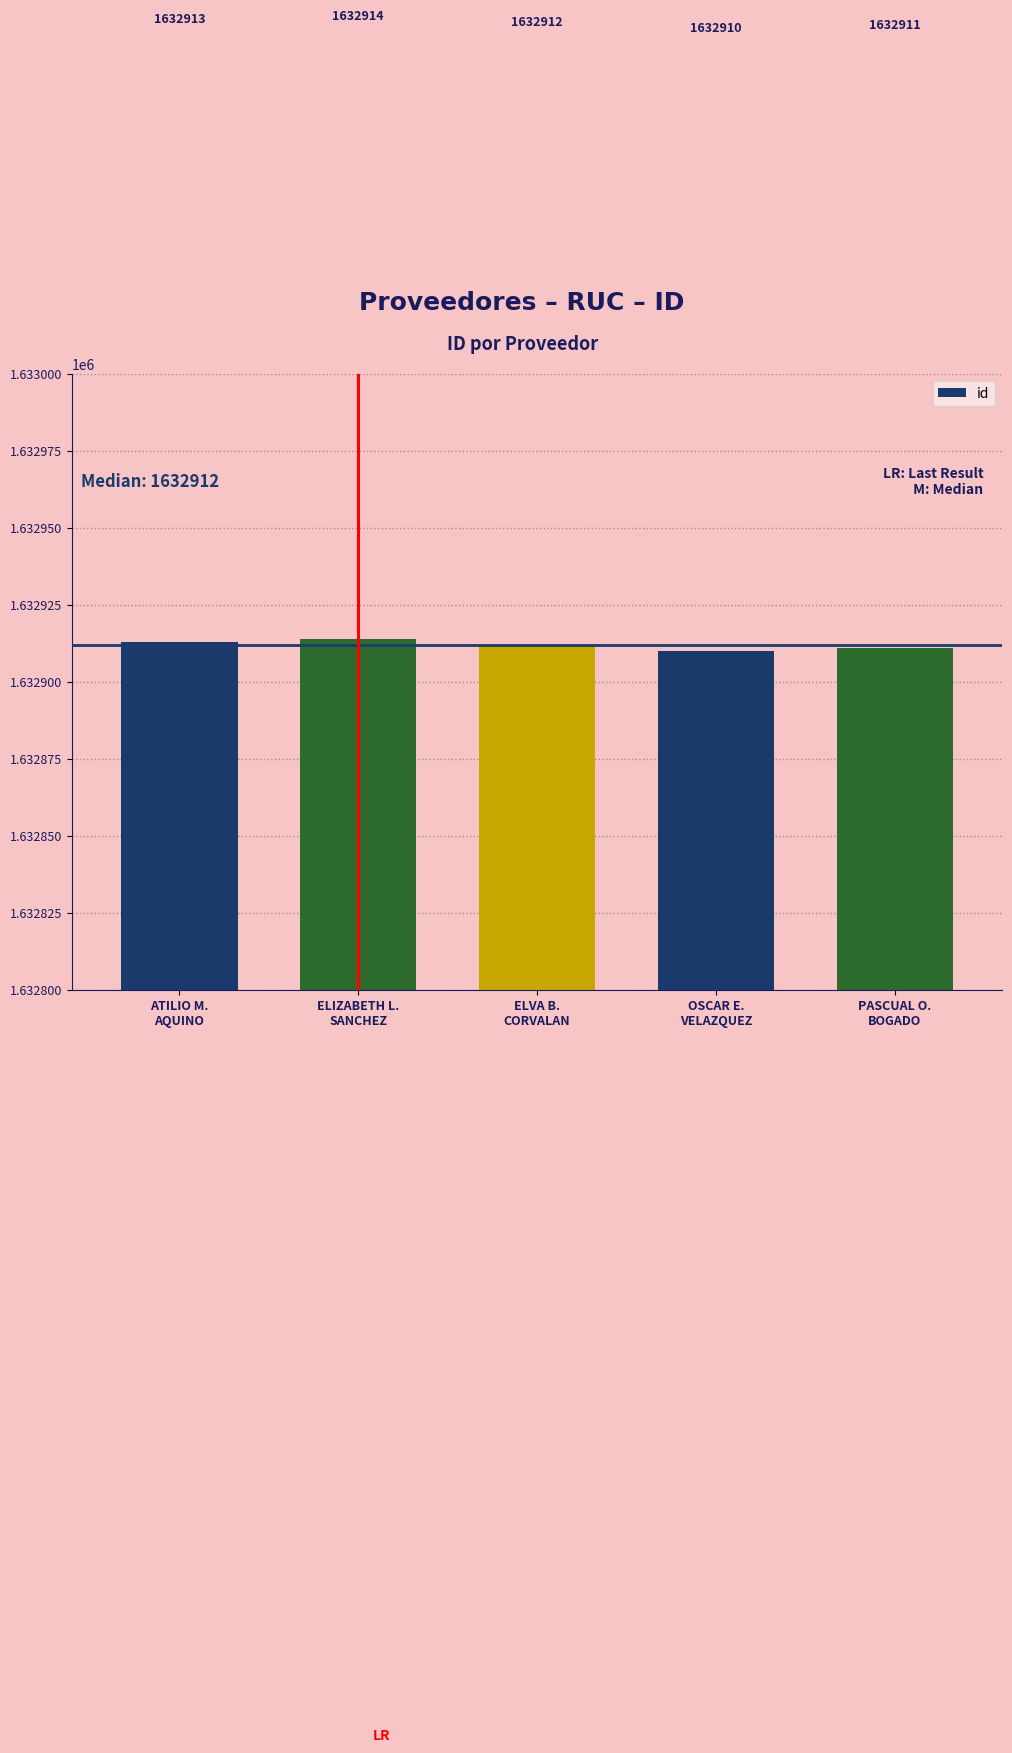

Reading left to right, extract all data points from this chart.

1632913	1632914	1632912	1632910	1632911